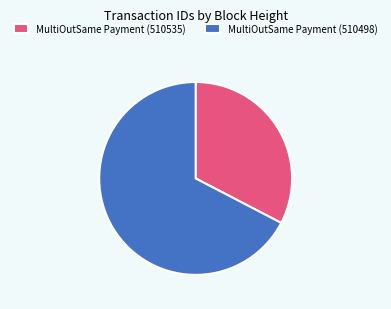

Rank the categories by value from lowest to highest.

MultiOutSame Payment (510535), MultiOutSame Payment (510498)